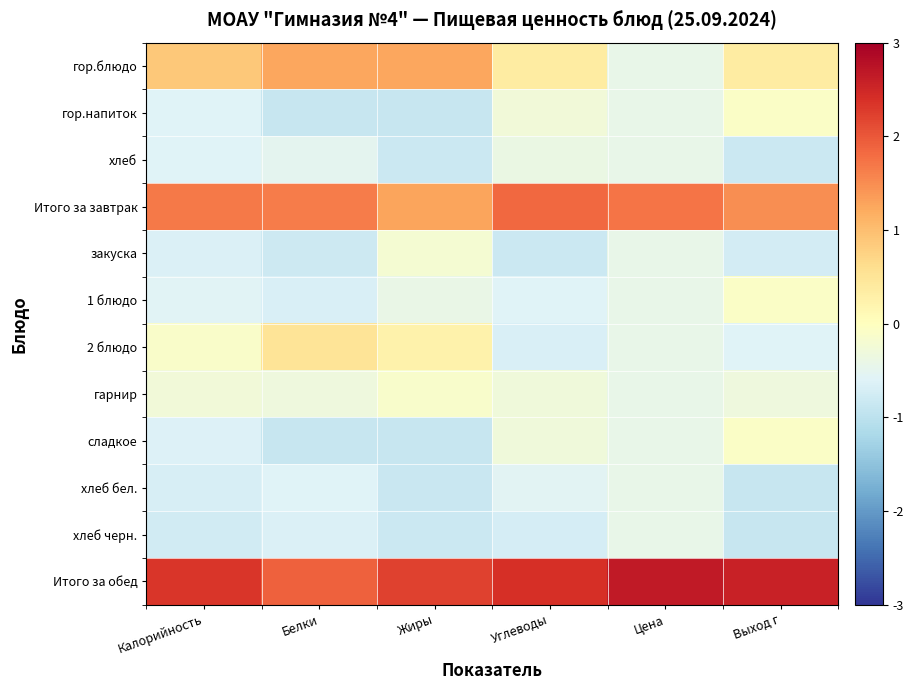

Rank the series by their maximum value, from highest to lowest.

Итого за обед, Итого за завтрак, гор.блюдо, 2 блюдо, гор.напиток, 1 блюдо, сладкое, гарнир, закуска, хлеб, хлеб бел., хлеб черн.